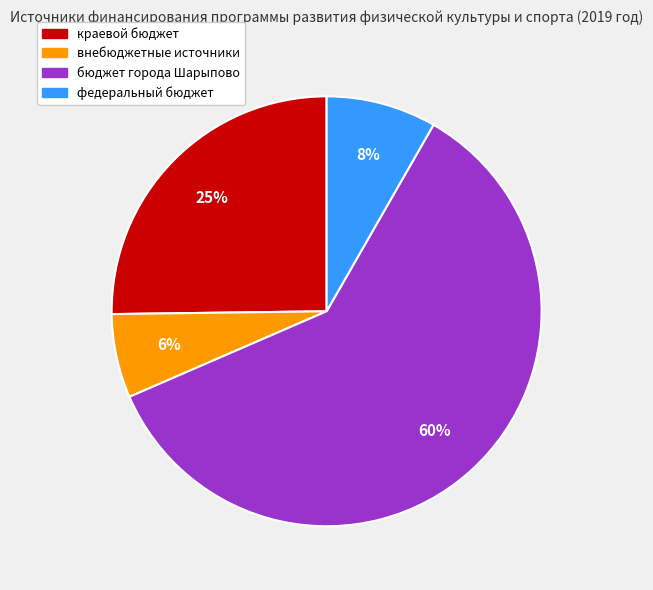

To the nearest percent, what is the average slice percentage?

25%